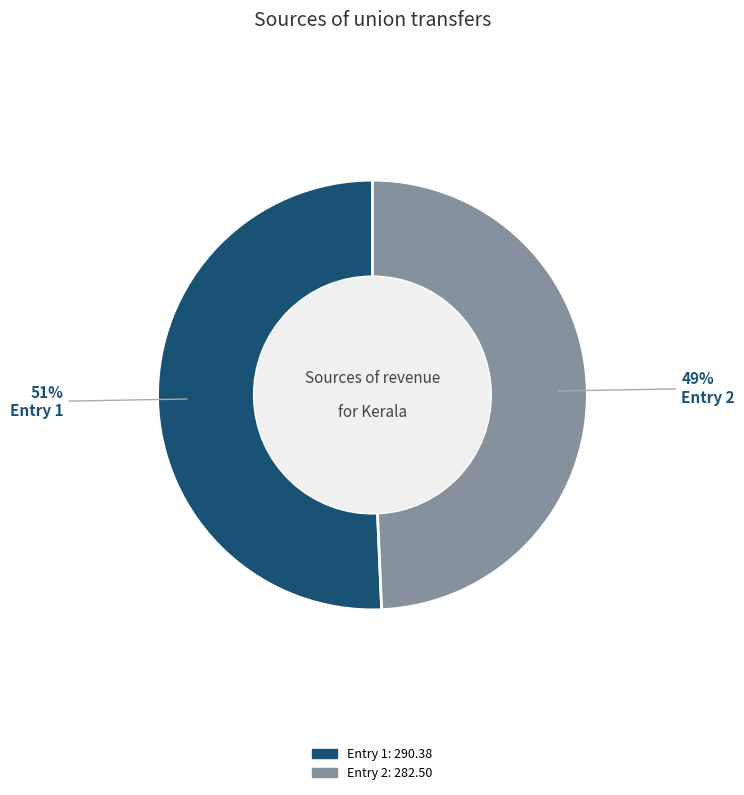

To the nearest percent, what is the average slice percentage?

50%